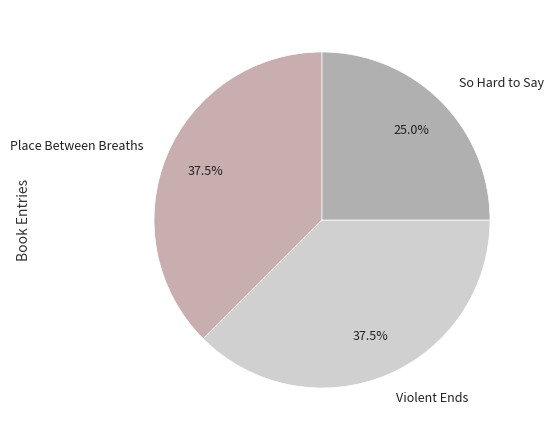

Which slice is the smallest?

So Hard to Say